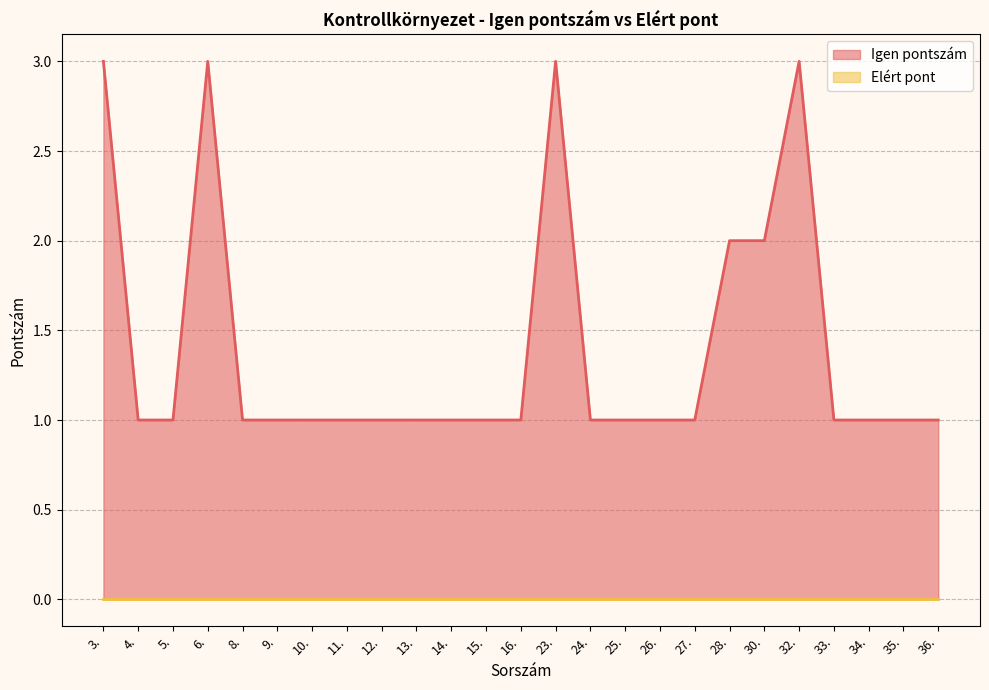

What is the label of the 4th point from the left?

6.